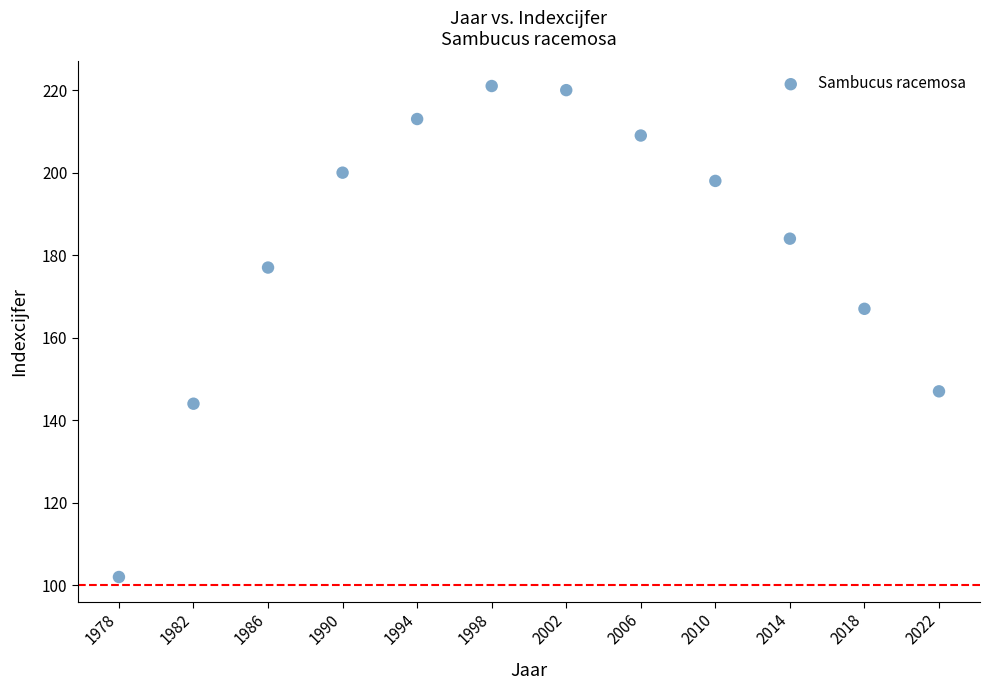

What Y value in the scatter plot is closest to 161?

167